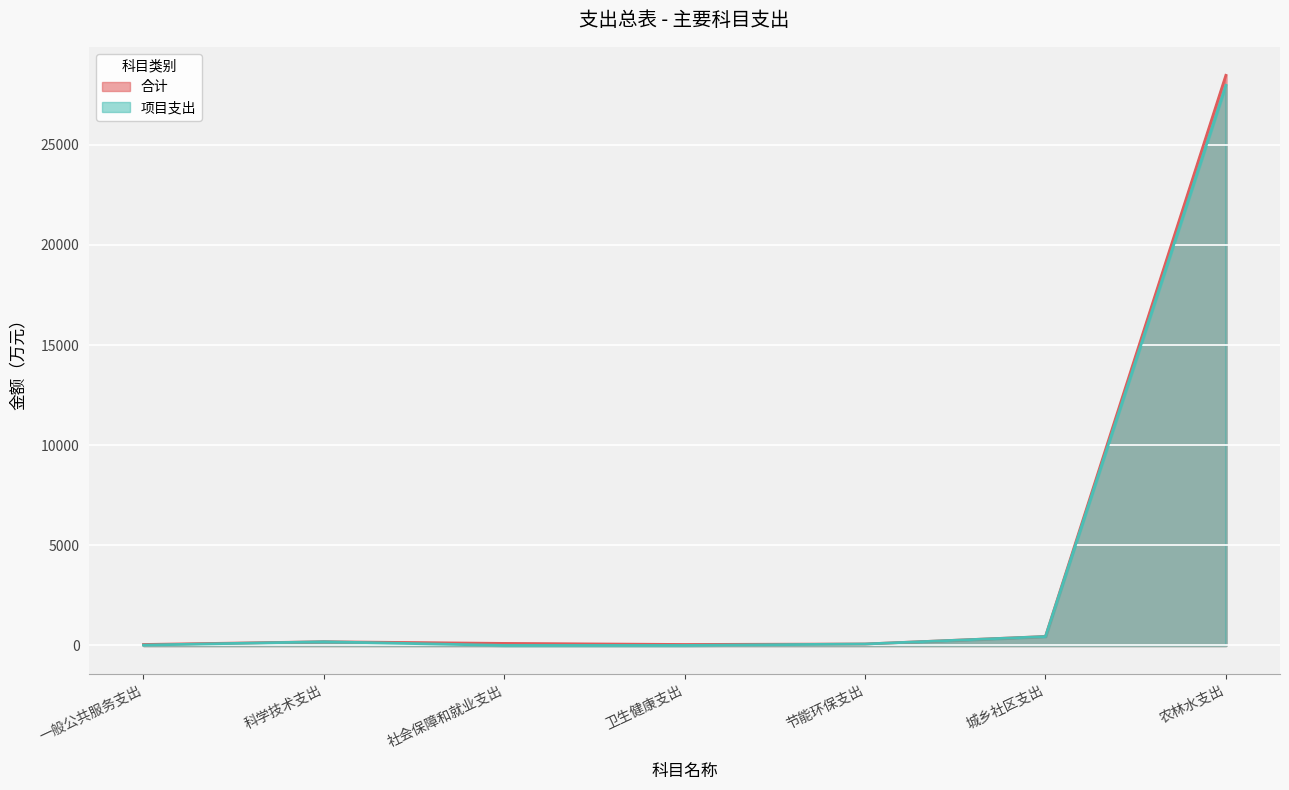

True or false: 项目支出 and 合计 intersect in this chart.

False